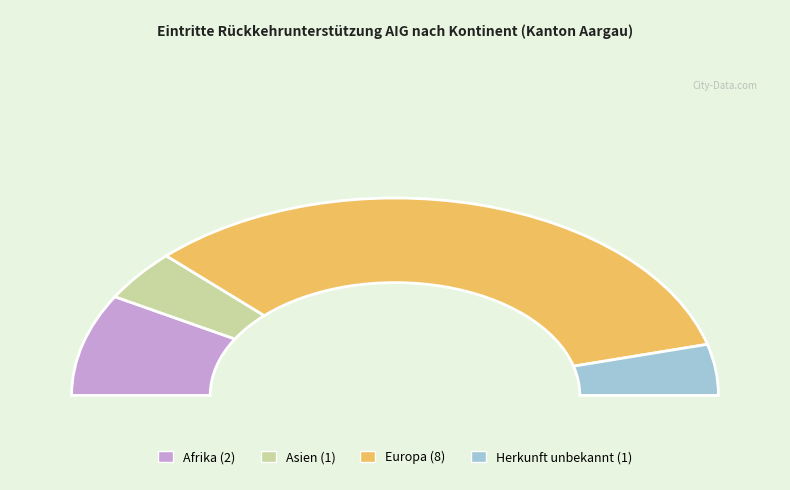

The Herkunft unbekannt slice represents 1% of the pie. True or false?

False